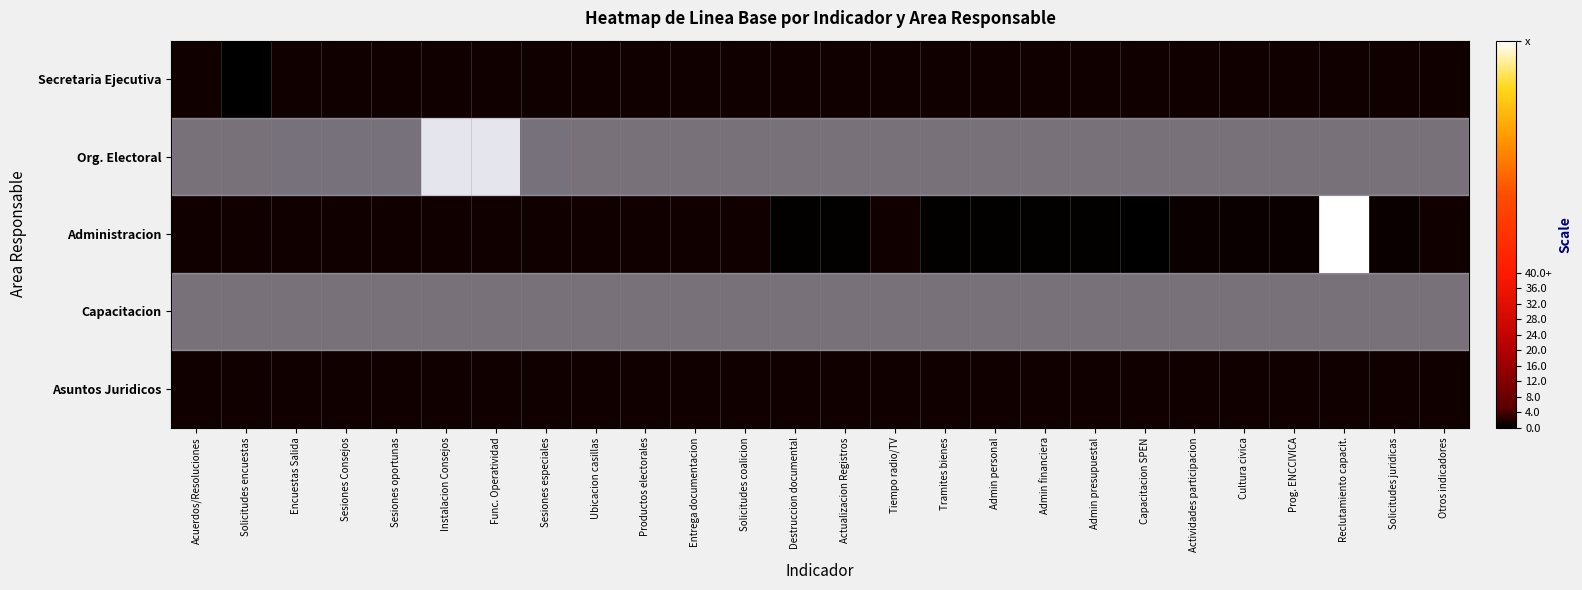

Reading left to right, transcribe all the data shown in this chart.

Secretaria Ejecutiva: Acuerdos/Resoluciones=1.0	Solicitudes encuestas=0.0	Encuestas Salida=1.0	Sesiones Consejos=1.0	Sesiones oportunas=1.0	Instalacion Consejos=1.0	Func. Operatividad=1.0	Sesiones especiales=1.0	Ubicacion casillas=1.0	Productos electorales=1.0	Entrega documentacion=1.0	Solicitudes coalicion=1.0	Destruccion documental=1.0	Actualizacion Registros=1.0	Tiempo radio/TV=1.0	Tramites bienes=1.0	Admin personal=1.0	Admin financiera=1.0	Admin presupuestal=1.0	Capacitacion SPEN=1.0	Actividades participacion=1.0	Cultura civica=1.0	Prog. ENCCIVICA=1.0	Reclutamiento capacit.=1.0	Solicitudes juridicas=1.0	Otros indicadores=1.0
Org. Electoral: Acuerdos/Resoluciones=1.0	Solicitudes encuestas=1.0	Encuestas Salida=0.8	Sesiones Consejos=0.8	Sesiones oportunas=0.8	Instalacion Consejos=100.0	Func. Operatividad=100.0	Sesiones especiales=0.8	Ubicacion casillas=1.0	Productos electorales=1.0	Entrega documentacion=1.0	Solicitudes coalicion=1.0	Destruccion documental=1.0	Actualizacion Registros=1.0	Tiempo radio/TV=1.0	Tramites bienes=1.0	Admin personal=1.0	Admin financiera=1.0	Admin presupuestal=1.0	Capacitacion SPEN=1.0	Actividades participacion=1.0	Cultura civica=1.0	Prog. ENCCIVICA=1.0	Reclutamiento capacit.=1.0	Solicitudes juridicas=1.0	Otros indicadores=1.0
Administracion: Acuerdos/Resoluciones=1.0	Solicitudes encuestas=1.0	Encuestas Salida=1.0	Sesiones Consejos=1.0	Sesiones oportunas=1.0	Instalacion Consejos=1.0	Func. Operatividad=1.0	Sesiones especiales=1.0	Ubicacion casillas=1.0	Productos electorales=1.0	Entrega documentacion=1.0	Solicitudes coalicion=1.0	Destruccion documental=0.2	Actualizacion Registros=0.2	Tiempo radio/TV=1.0	Tramites bienes=0.2	Admin personal=0.2	Admin financiera=0.2	Admin presupuestal=0.2	Capacitacion SPEN=0.0	Actividades participacion=0.8	Cultura civica=0.8	Prog. ENCCIVICA=0.8	Reclutamiento capacit.=100.0	Solicitudes juridicas=0.8	Otros indicadores=1.0
Capacitacion: Acuerdos/Resoluciones=1.0	Solicitudes encuestas=1.0	Encuestas Salida=1.0	Sesiones Consejos=1.0	Sesiones oportunas=1.0	Instalacion Consejos=1.0	Func. Operatividad=1.0	Sesiones especiales=1.0	Ubicacion casillas=1.0	Productos electorales=1.0	Entrega documentacion=1.0	Solicitudes coalicion=1.0	Destruccion documental=1.0	Actualizacion Registros=1.0	Tiempo radio/TV=1.0	Tramites bienes=1.0	Admin personal=1.0	Admin financiera=1.0	Admin presupuestal=1.0	Capacitacion SPEN=1.0	Actividades participacion=1.0	Cultura civica=1.0	Prog. ENCCIVICA=1.0	Reclutamiento capacit.=1.0	Solicitudes juridicas=1.0	Otros indicadores=1.0
Asuntos Juridicos: Acuerdos/Resoluciones=1.0	Solicitudes encuestas=1.0	Encuestas Salida=1.0	Sesiones Consejos=1.0	Sesiones oportunas=1.0	Instalacion Consejos=1.0	Func. Operatividad=1.0	Sesiones especiales=1.0	Ubicacion casillas=1.0	Productos electorales=1.0	Entrega documentacion=1.0	Solicitudes coalicion=1.0	Destruccion documental=1.0	Actualizacion Registros=1.0	Tiempo radio/TV=1.0	Tramites bienes=1.0	Admin personal=1.0	Admin financiera=1.0	Admin presupuestal=1.0	Capacitacion SPEN=1.0	Actividades participacion=1.0	Cultura civica=1.0	Prog. ENCCIVICA=1.0	Reclutamiento capacit.=1.0	Solicitudes juridicas=1.0	Otros indicadores=1.0